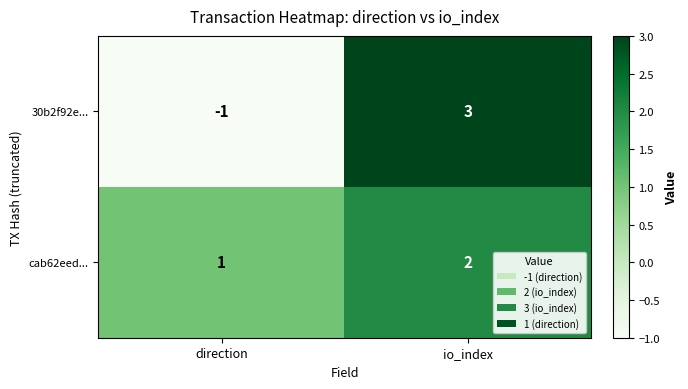

Where is 30b2f92e... nearest to the value 1?

direction